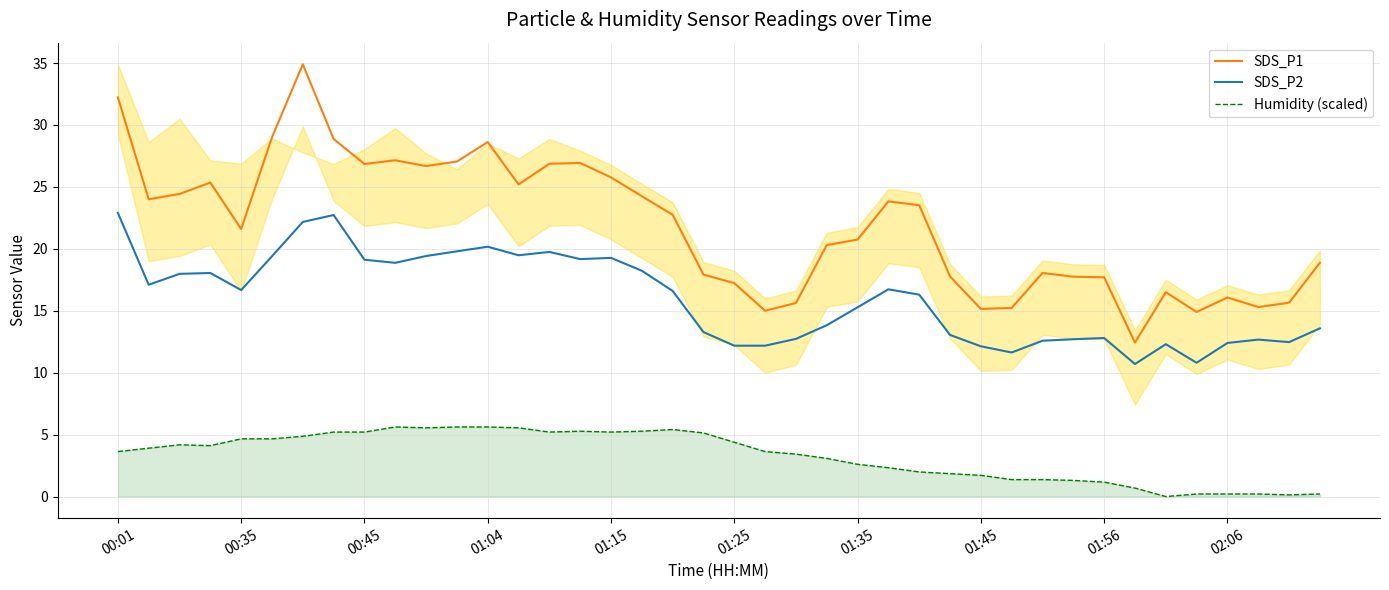

How many interior local valleys does the Humidity (scaled) series have?

6